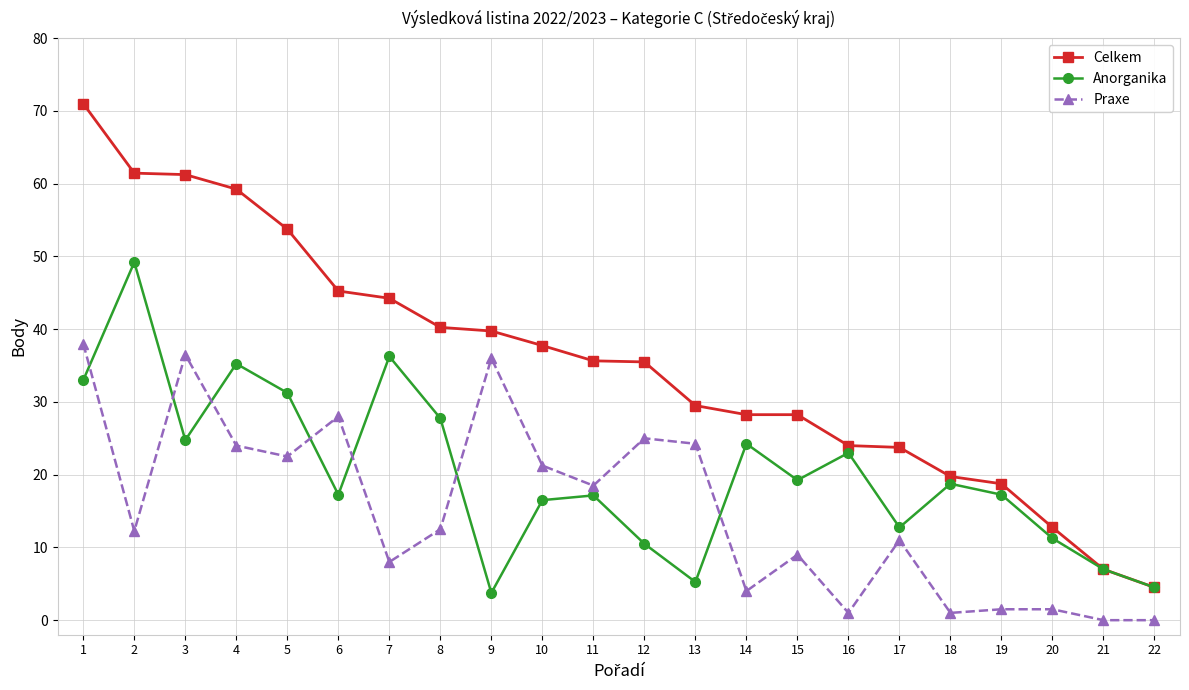

Rank the series by their average value, from highest to lowest.

Celkem, Anorganika, Praxe